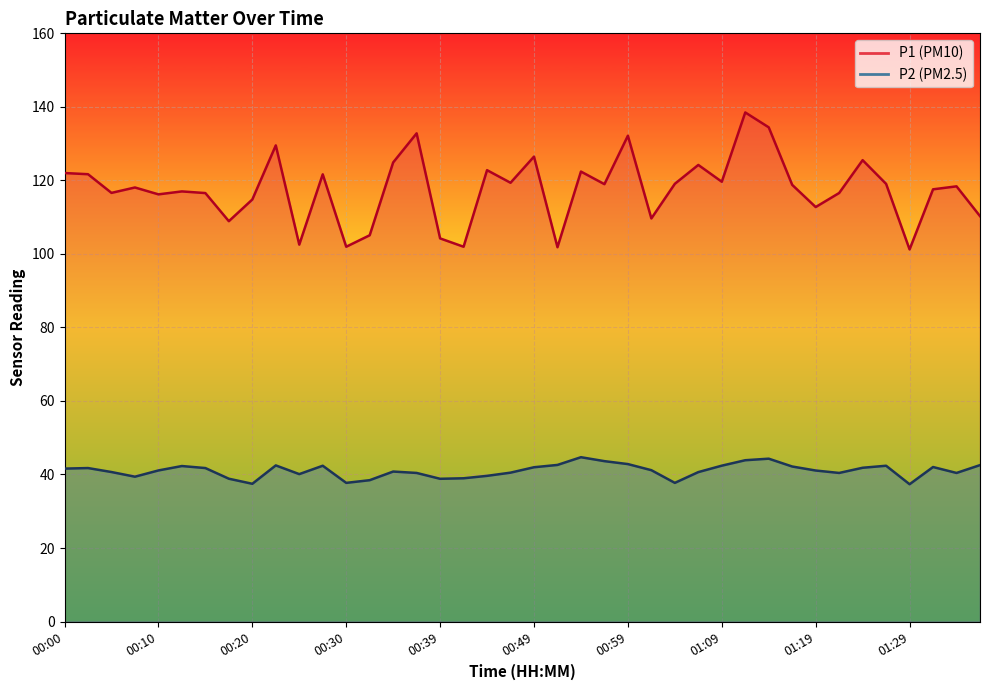

How many data points in P2 are less than 41?

18